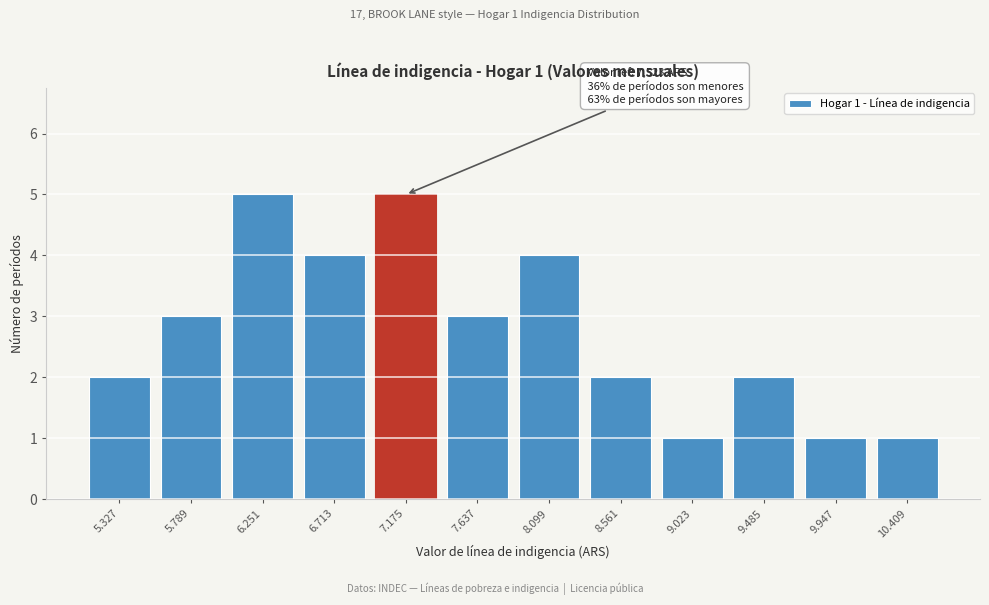

Reading right to left, extract all data points from this chart.

10.409=1	9.947=1	9.485=2	9.023=1	8.561=2	8.099=4	7.637=3	7.175=5	6.713=4	6.251=5	5.789=3	5.327=2